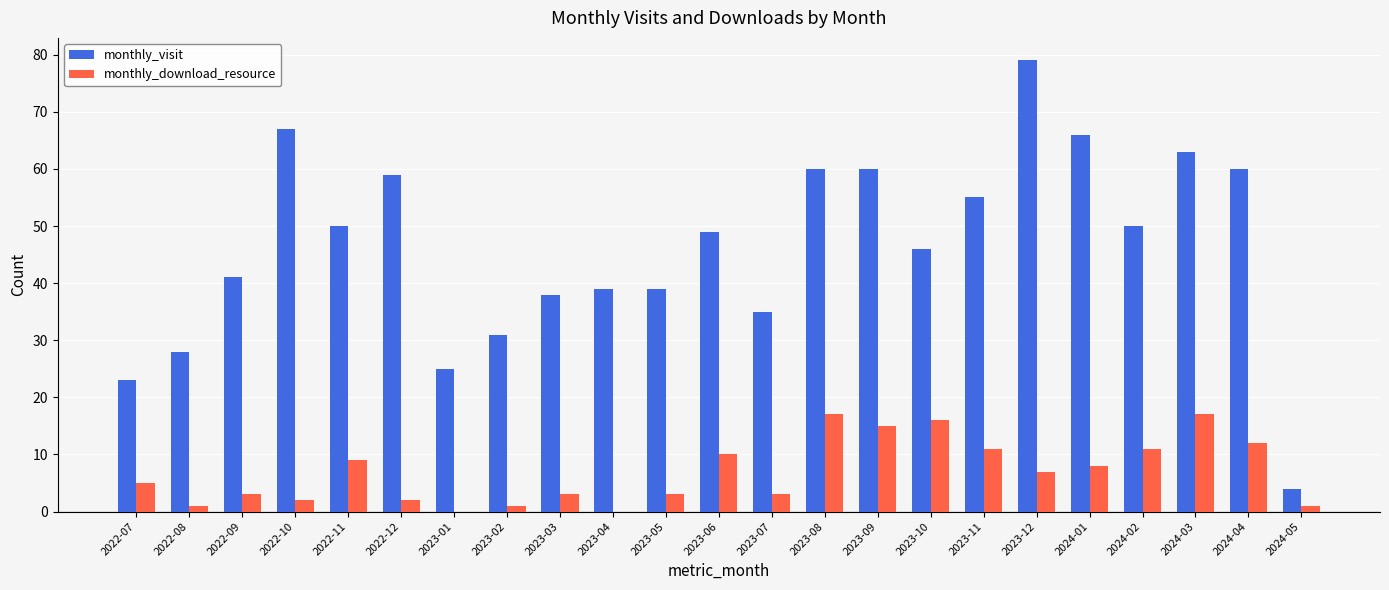

What is the sum of the monthly_visit values at 2023-06 and 2024-03?

112